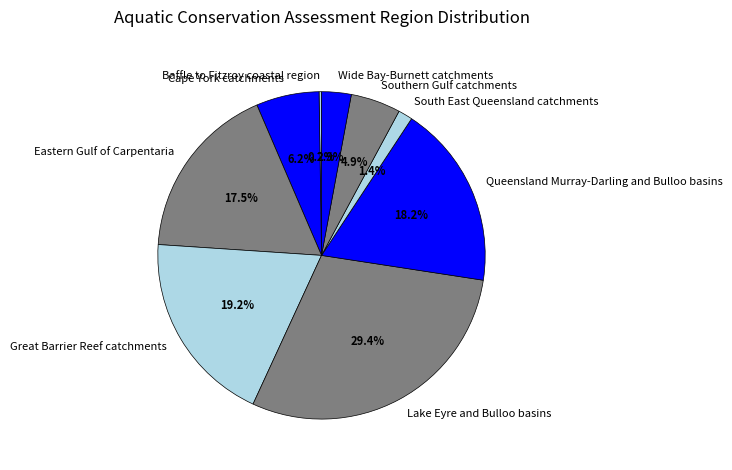

What percentage do Wide Bay-Burnett catchments and Cape York catchments together represent?

9.1%